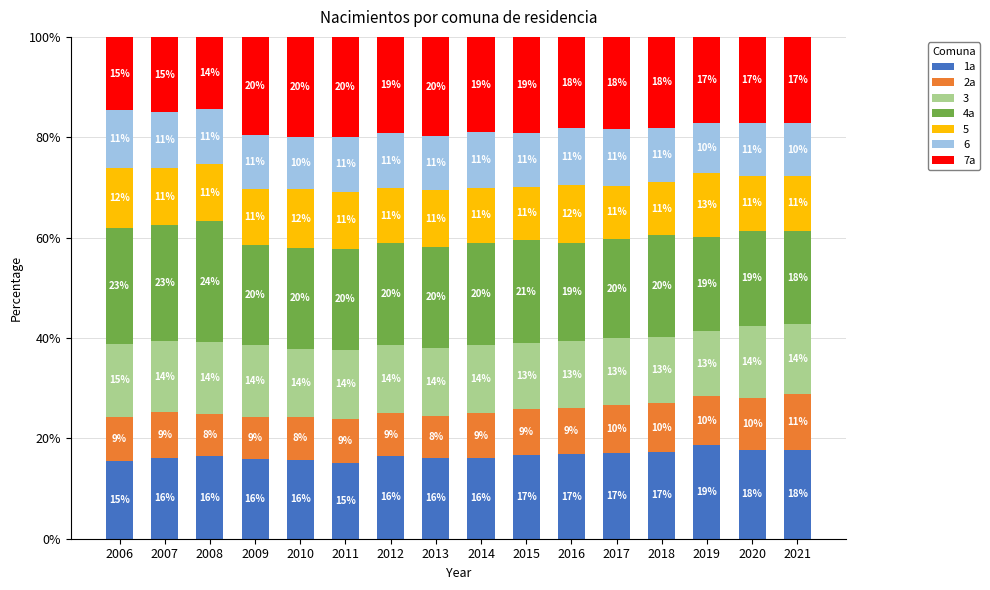

What is the maximum value for 1a?

18.8